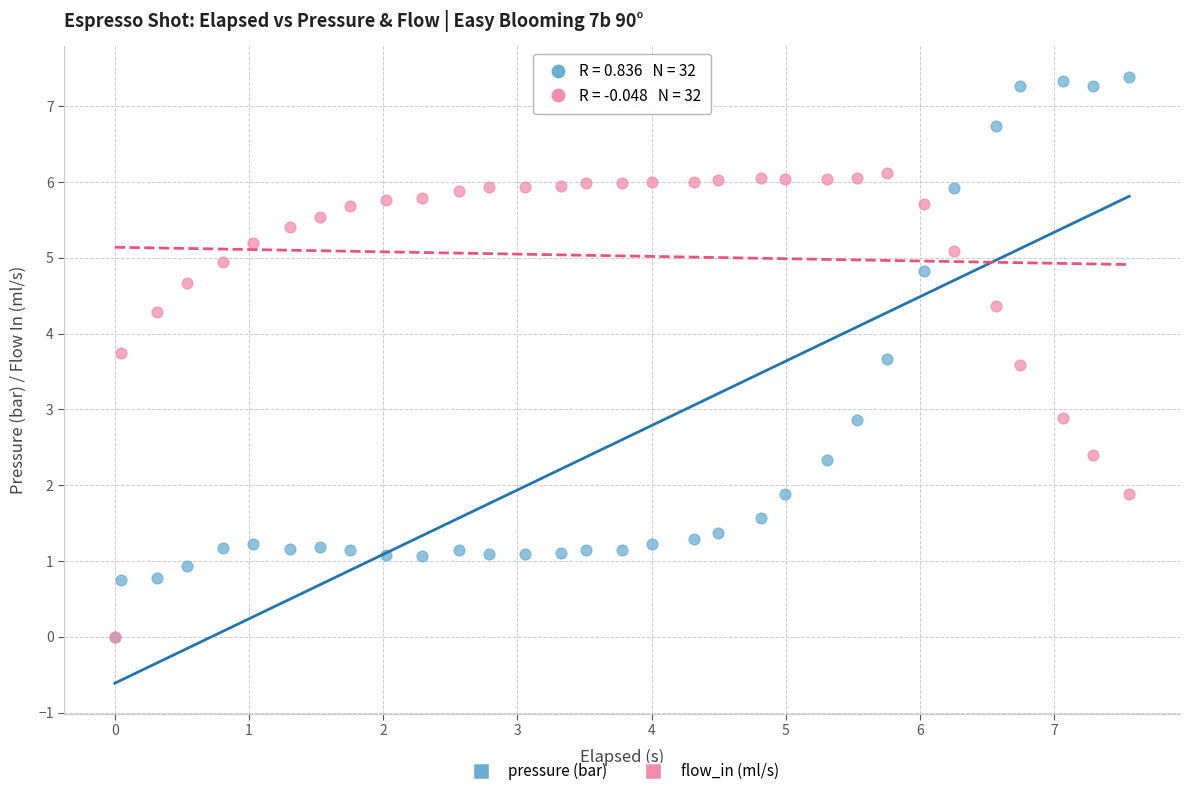

What are all the series names shown in the legend?

pressure (bar), flow_in (ml/s)